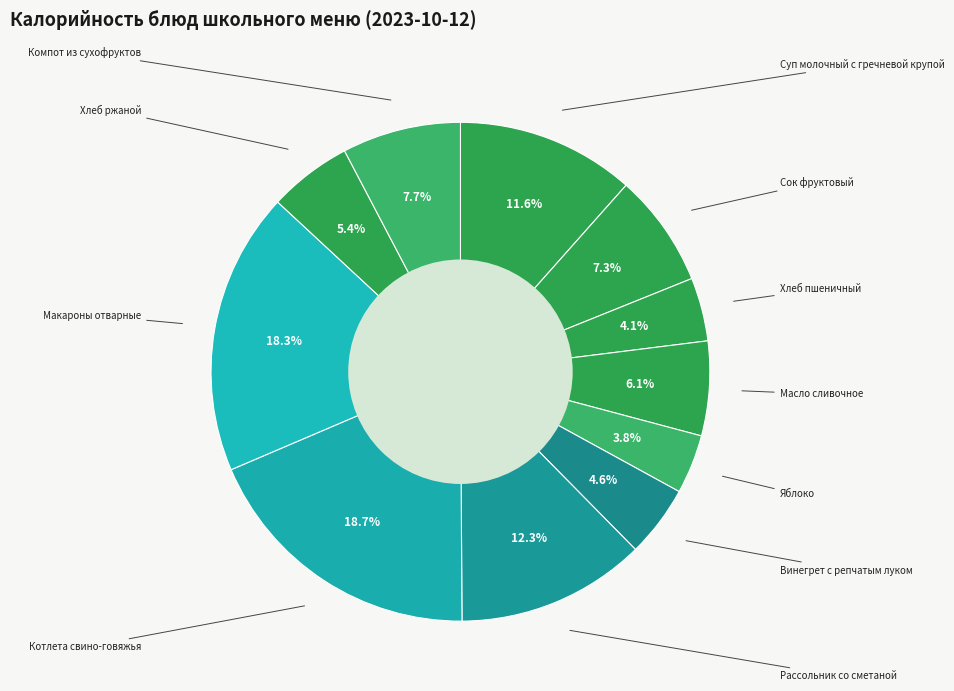

To the nearest percent, what is the average slice percentage?

9%